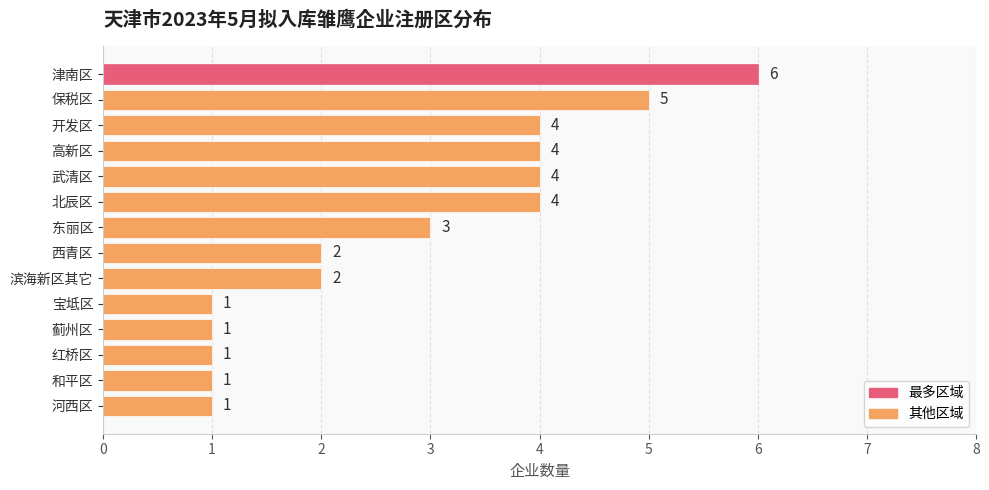

The value at 和平区 is 1. True or false?

True